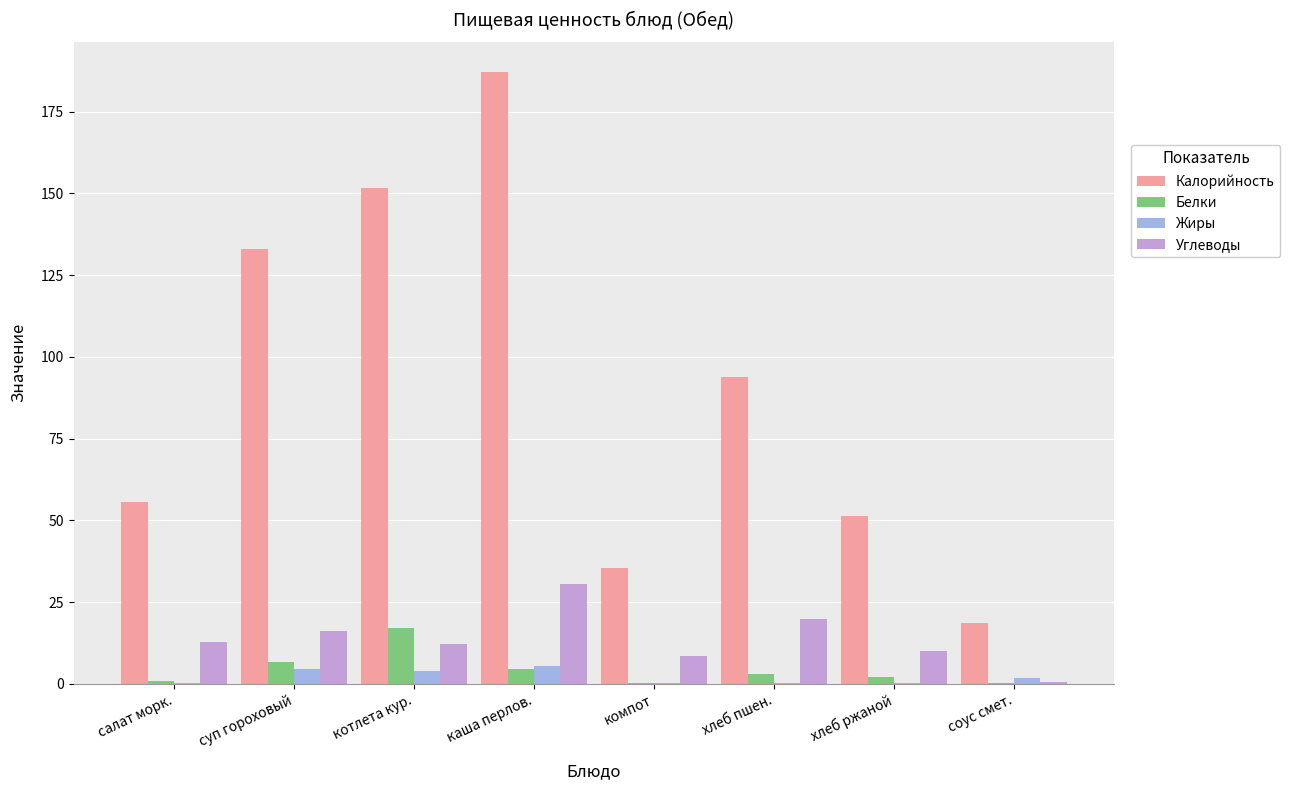

What is the maximum value shown in the chart?

187.1